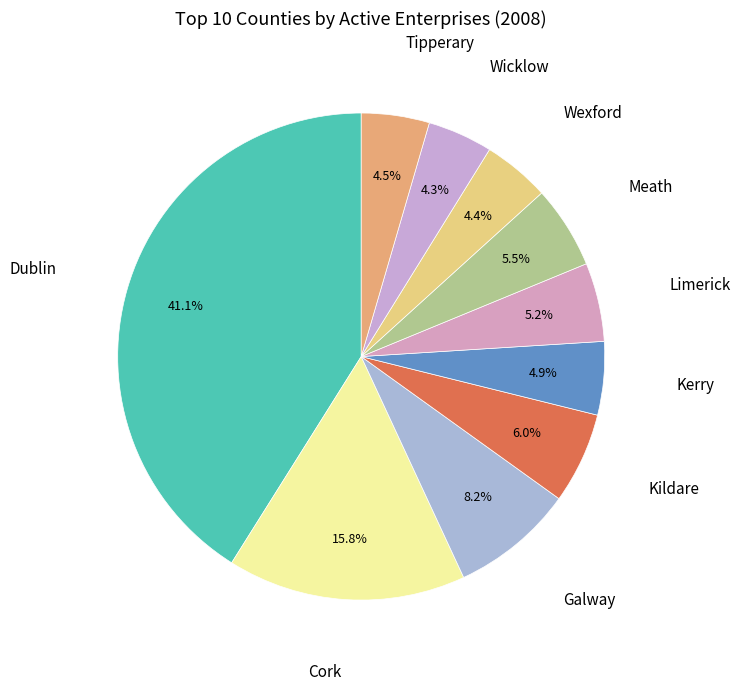

Does any single category account for the majority?

No